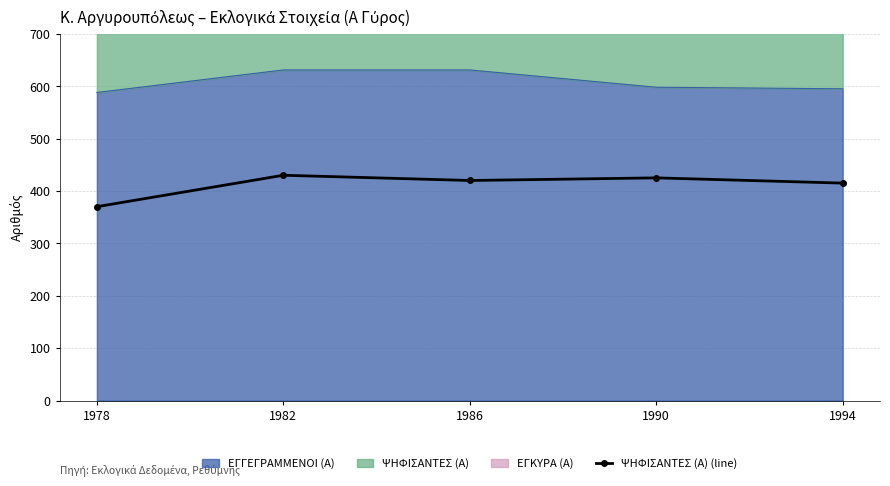

Reading left to right, extract all data points from this chart.

1978=370	1982=430	1986=420	1990=425	1994=415